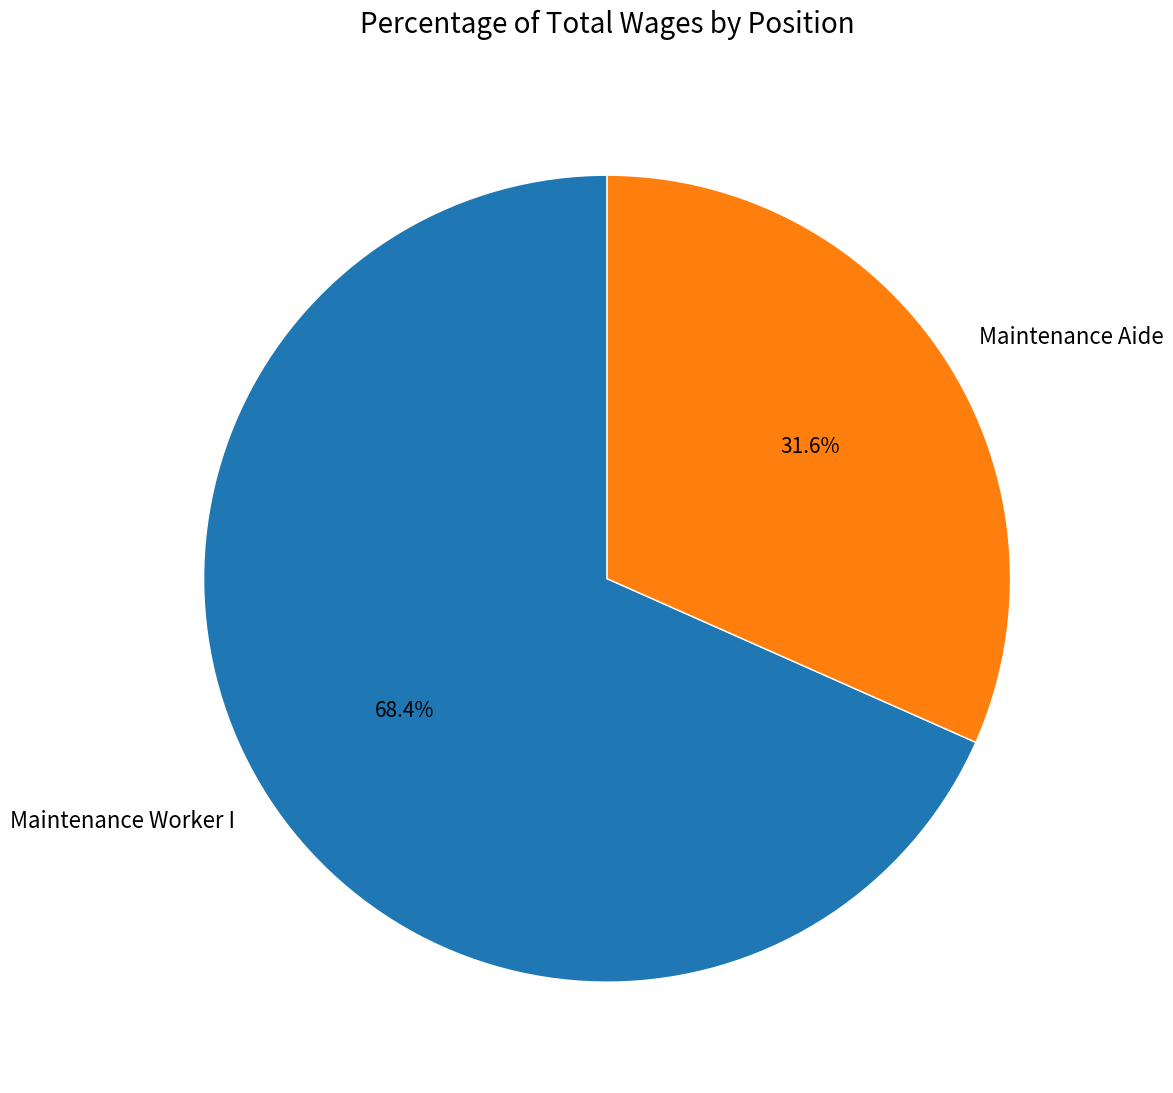

Rank the categories by value from lowest to highest.

Maintenance Aide, Maintenance Worker I